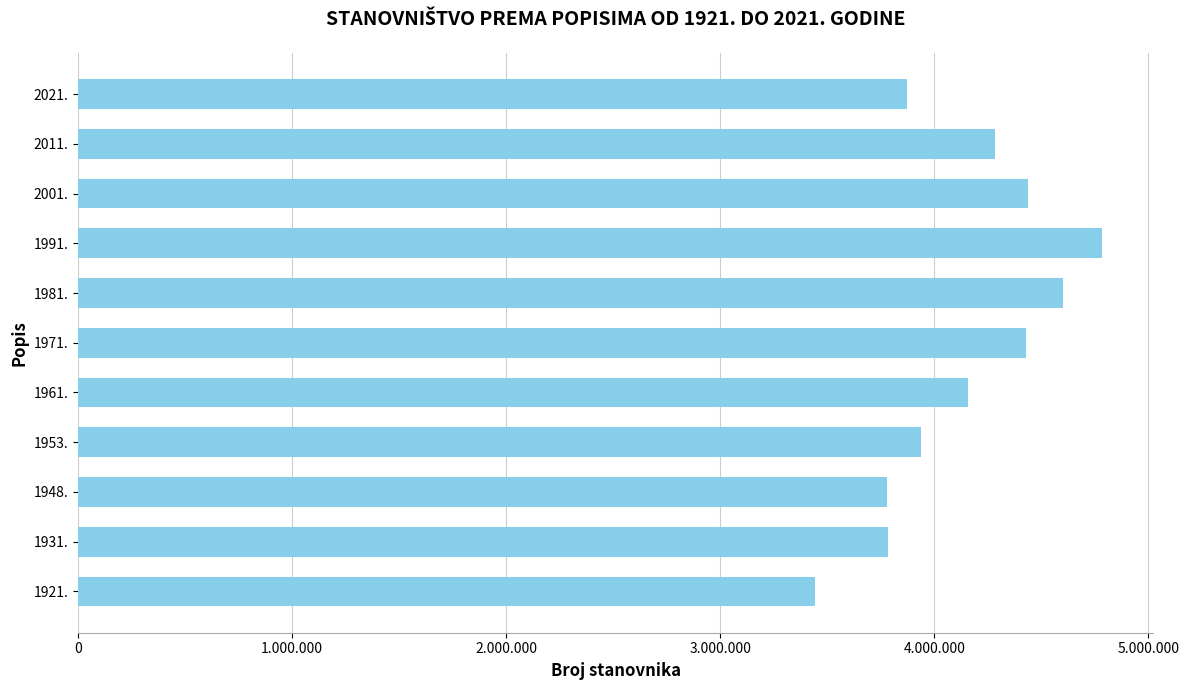

Does the chart contain any negative values?

No